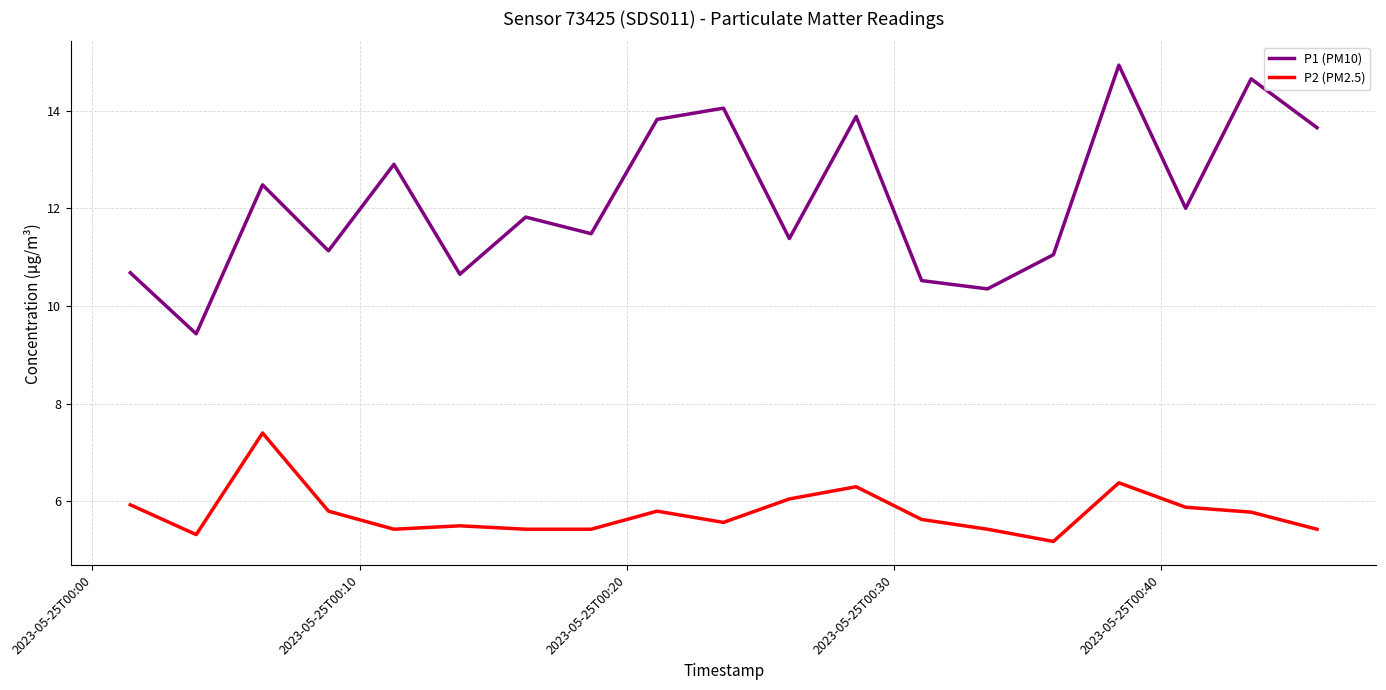

True or false: P1 (PM10) and P2 (PM2.5) cross at least once.

False